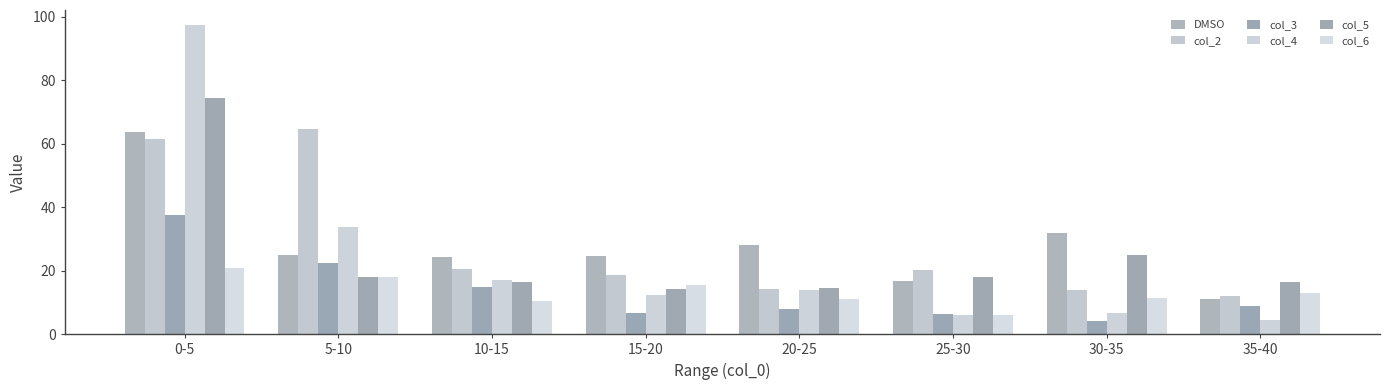

Reading left to right, list all the values displayed in this chart.

DMSO: 63.8	25.0	24.4	24.7	28.1	16.9	32.0	11.2
col_2: 61.3	64.5	20.6	18.6	14.2	20.3	14.0	11.9
col_3: 37.7	22.5	14.9	6.6	7.8	6.2	4.1	8.8
col_4: 97.3	33.7	16.9	12.3	14.0	6.1	6.6	4.5
col_5: 74.3	17.9	16.3	14.4	14.4	18.1	24.9	16.3
col_6: 20.9	18.0	10.6	15.5	11.1	6.0	11.5	13.0